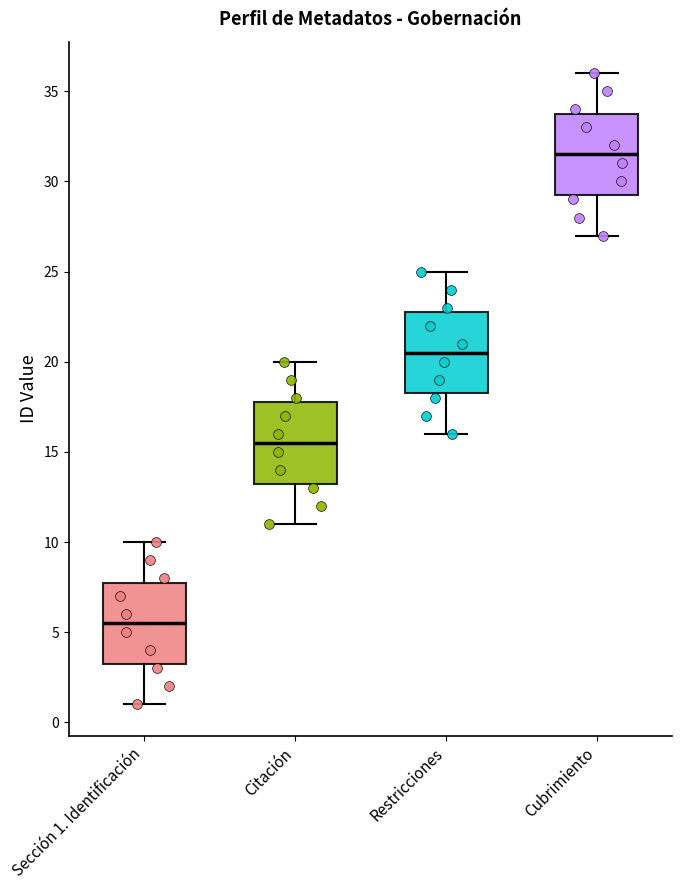

Reading left to right, read every box against the y-axis: the position of its median line, the range the box covers, and the ends of its whiskers. The values are not printed on the chart, so give them approximately, as read against the axis.

Sección 1. Identificación: median 5.5, box 3.5 to 8.0, whiskers 1.0 to 10.0
Citación: median 15.5, box 13.5 to 18.0, whiskers 11.0 to 20.0
Restricciones: median 20.5, box 18.5 to 23.0, whiskers 16.0 to 25.0
Cubrimiento: median 31.5, box 29.5 to 34.0, whiskers 27.0 to 36.0